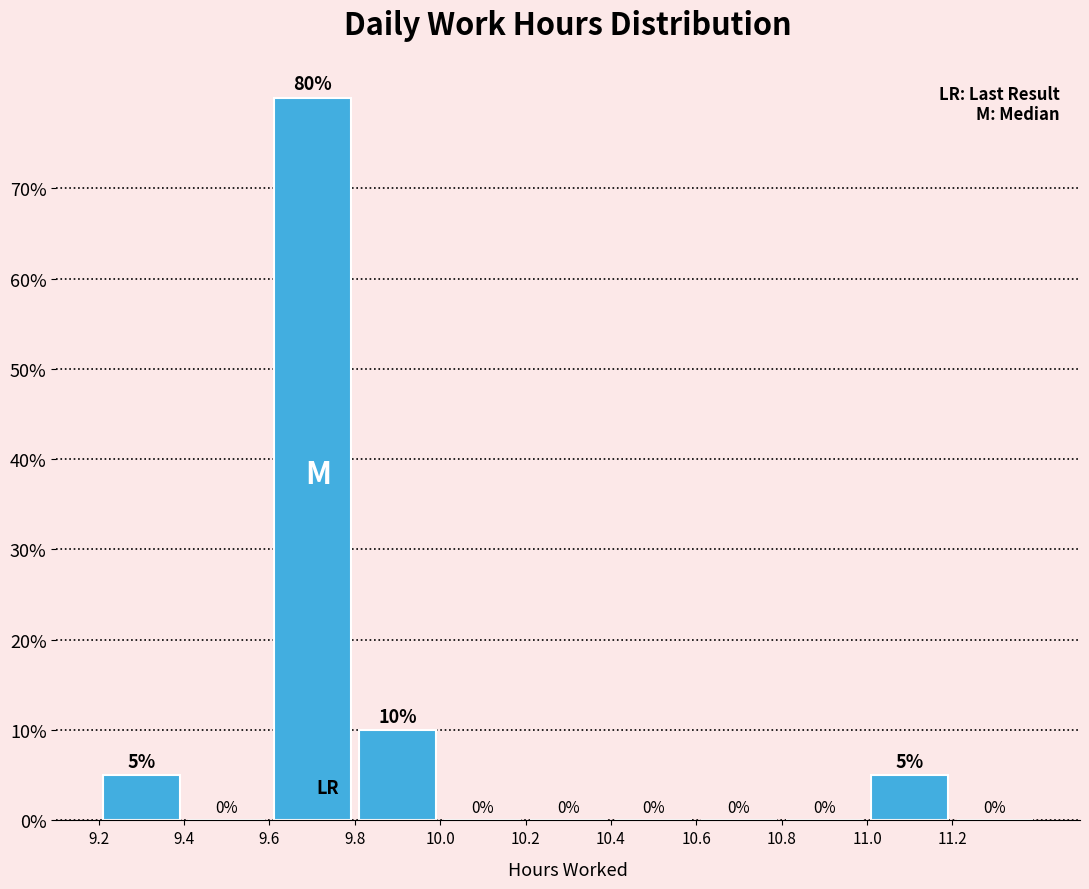

Which range on the x-axis has the tallest bar?

9.6 to 9.8